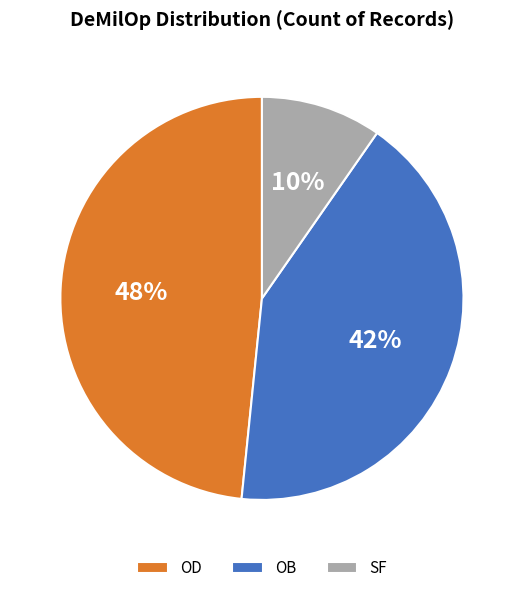

Between OD and OB, which is larger?

OD